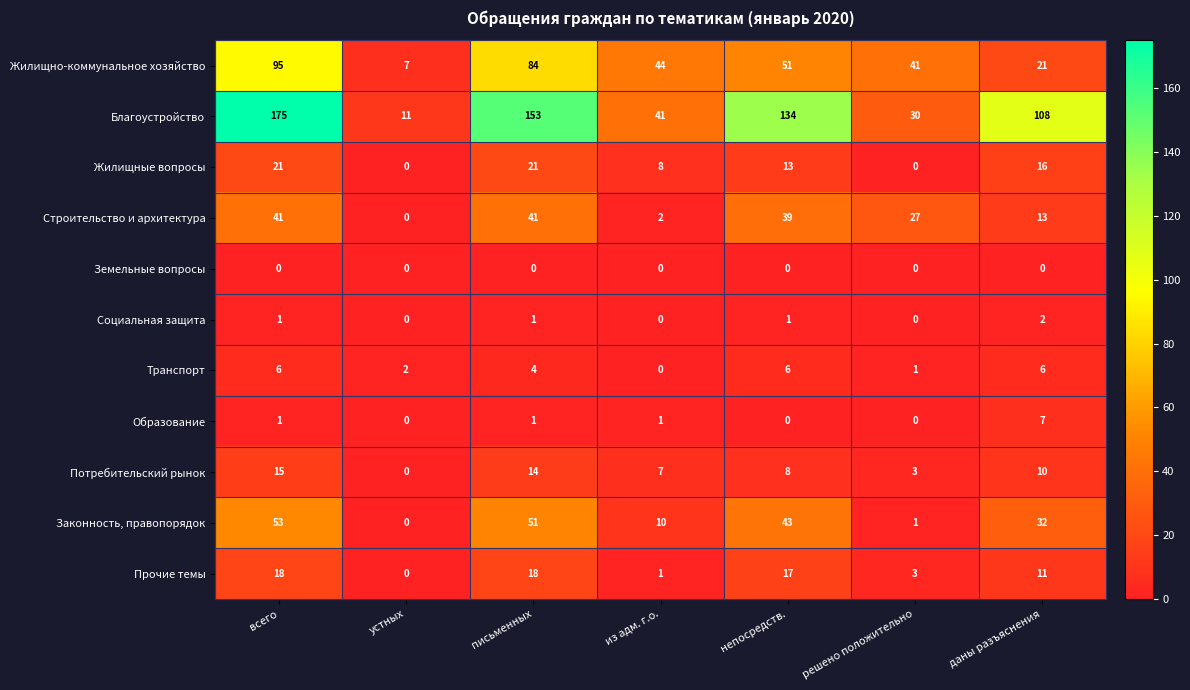

Read the Строительство и архитектура value at решено положительно.

27